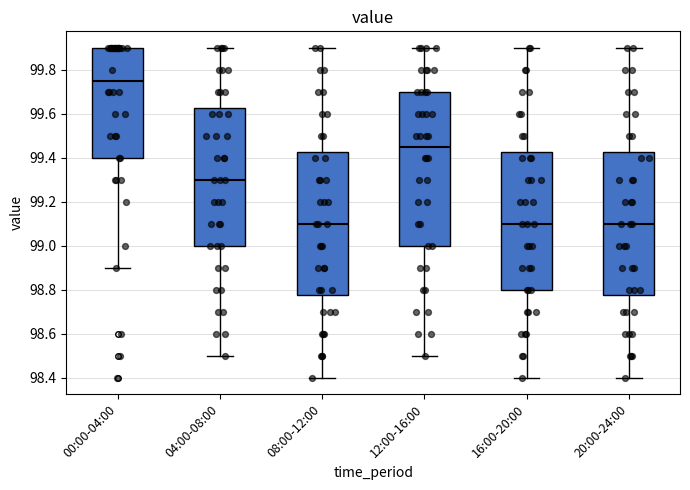

Where is the upper edge of the box for 20:00-24:00 on the y-axis? The values are not printed on the chart, so give them approximately, as read against the axis.

99.42